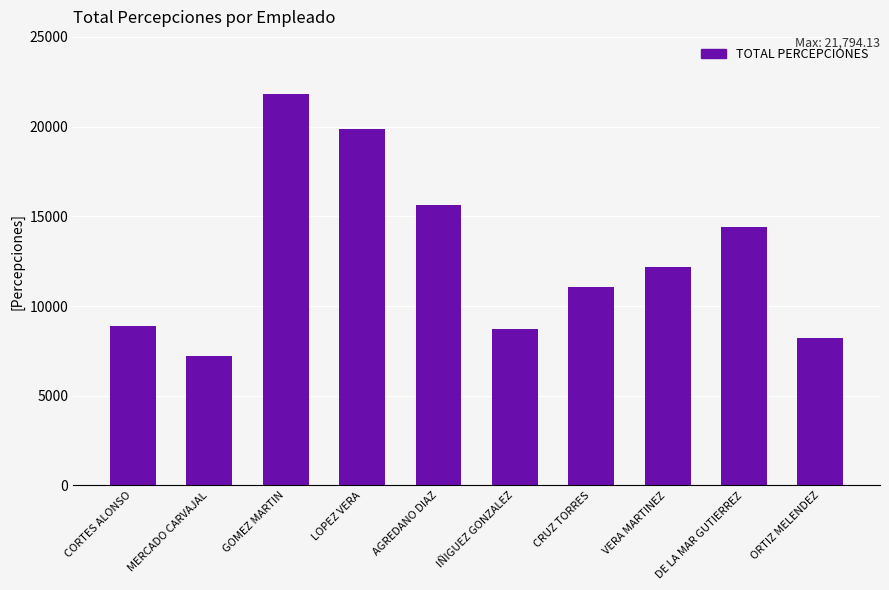

What is the value of the 6th bar from the left?

8695.6